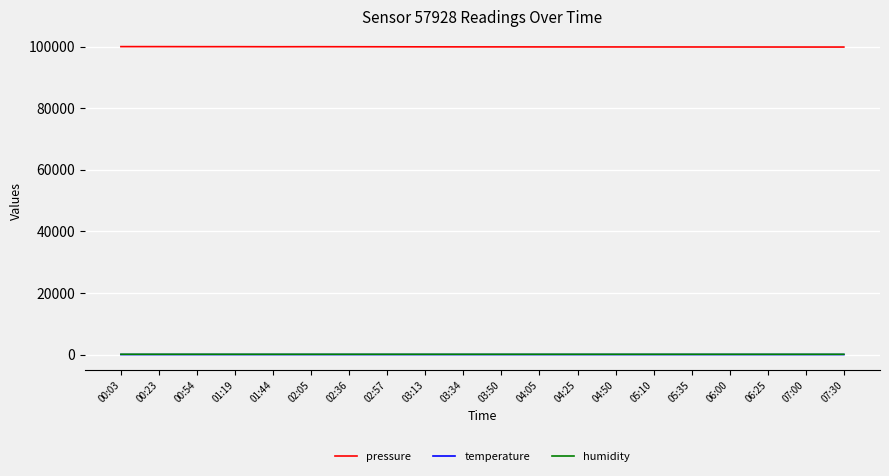

What is the difference between the humidity values at 04:25 and 01:19?

1.5